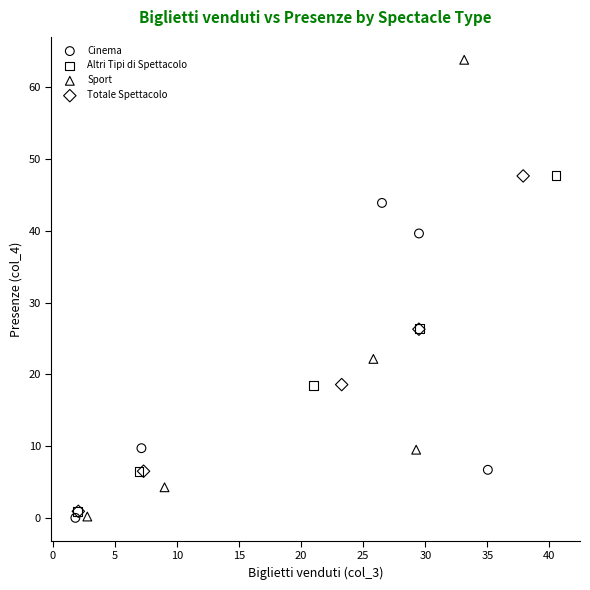

Which series contains the highest Y value?

Sport